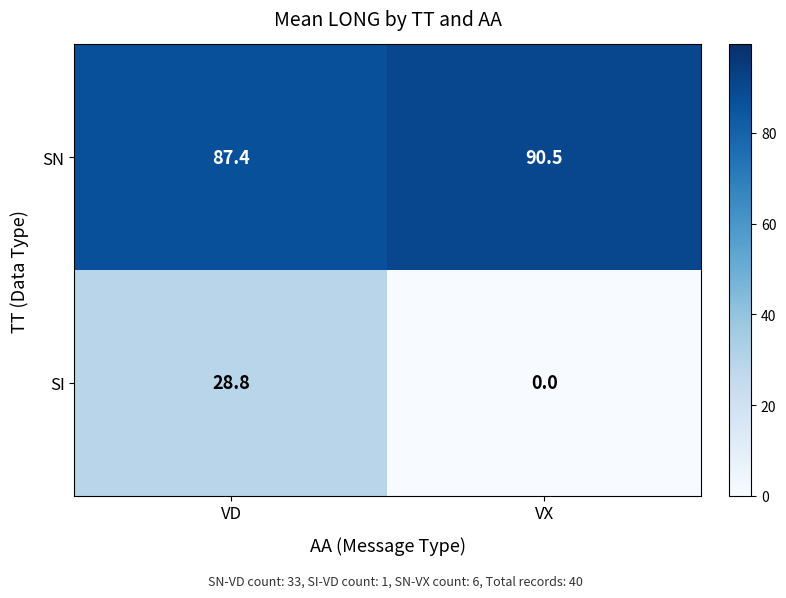

List the series in order of their peak value, highest first.

SN, SI